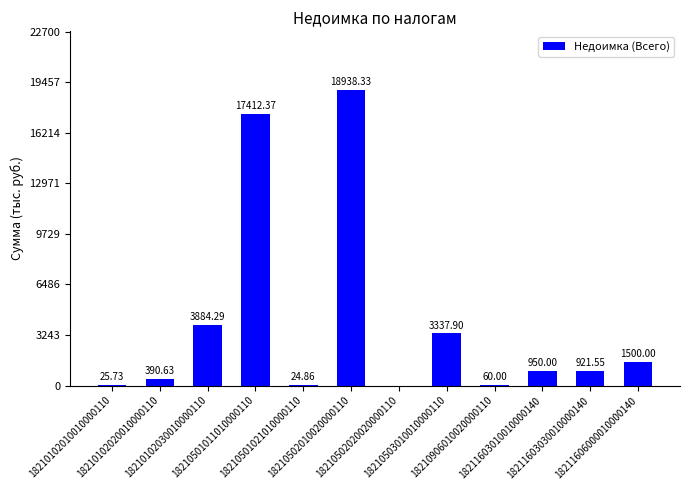

What is the sum of all values?

47445.7